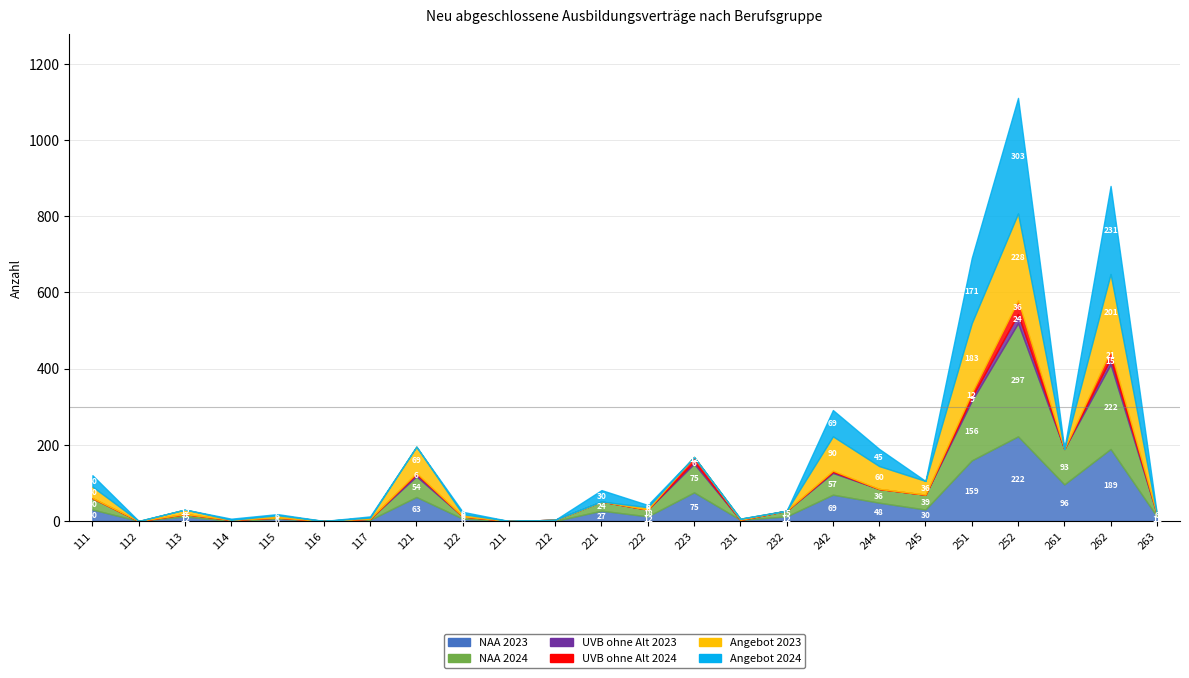

List the series in order of their peak value, highest first.

Angebot 2024, NAA 2024, Angebot 2023, NAA 2023, UVB ohne Alt 2024, UVB ohne Alt 2023